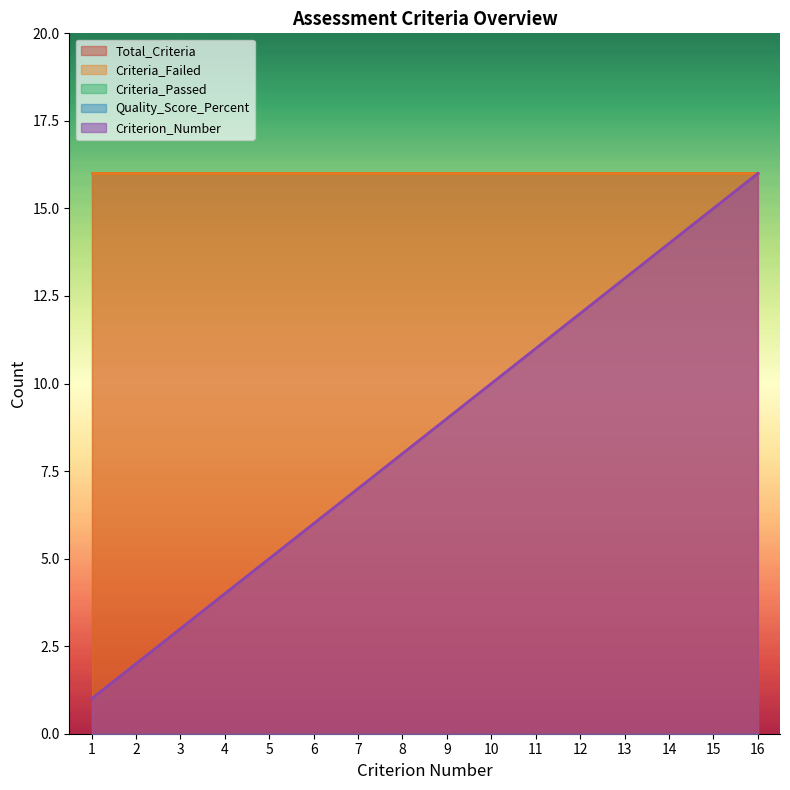

What is the spread (max minus min) of values at 9?

16